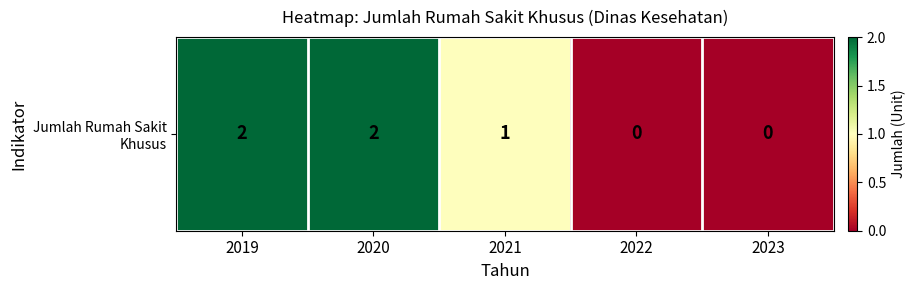

What is the difference between the maximum and minimum values?

2